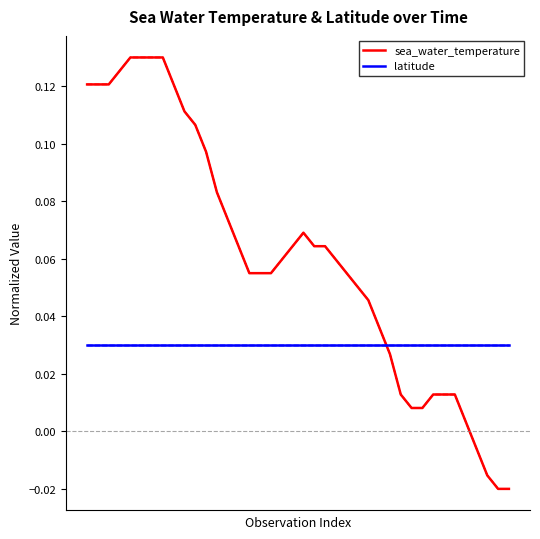

At how many categories does at least one series exceed 0?

40